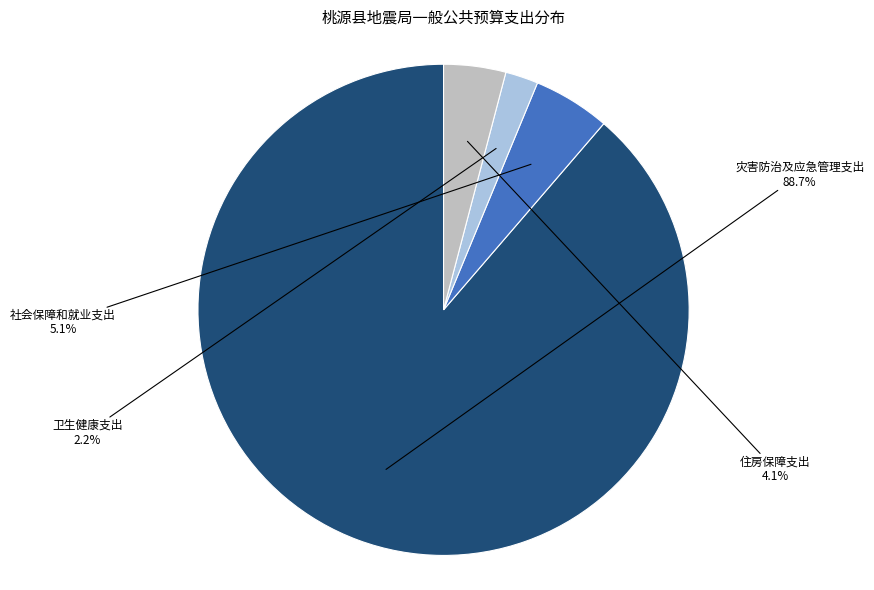

What is the ratio of the value at 社会保障和就业支出 to the value at 卫生健康支出?

2.3